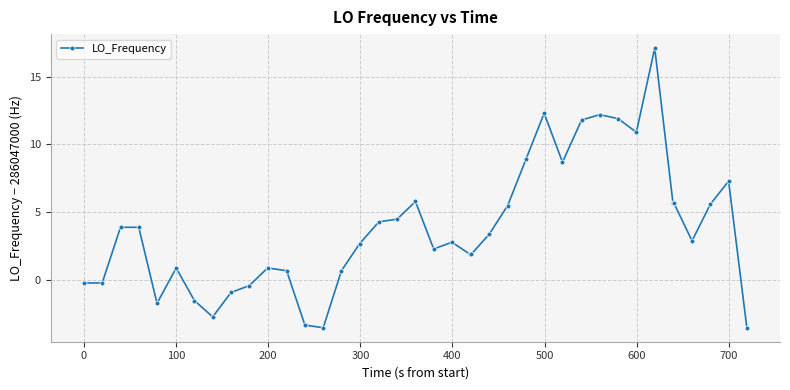

Reading left to right, list all the values displayed in this chart.

-0.2	-0.2	3.9	3.9	-1.7	0.9	-1.5	-2.7	-0.9	-0.4	0.9	0.9	0.7	-3.3	-3.5	0.7	2.7	4.3	4.5	5.8	2.3	2.8	1.9	1.9	3.4	5.5	8.9	12.3	8.7	11.8	12.2	11.9	10.9	17.1	5.7	5.7	2.9	5.6	7.3	-3.5